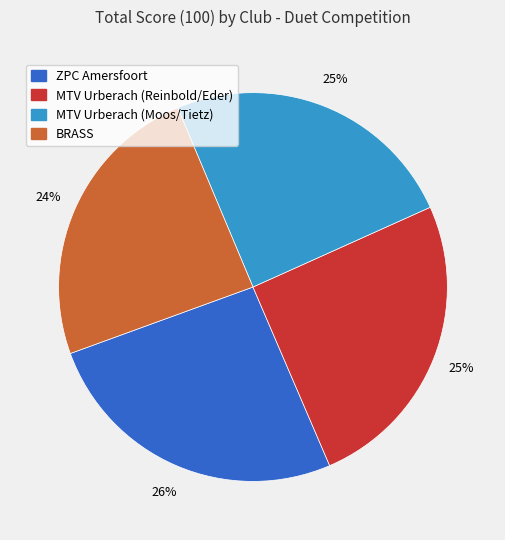

Is the sum of MTV Urberach (Moos/Tietz) and ZPC Amersfoort greater than half?

Yes